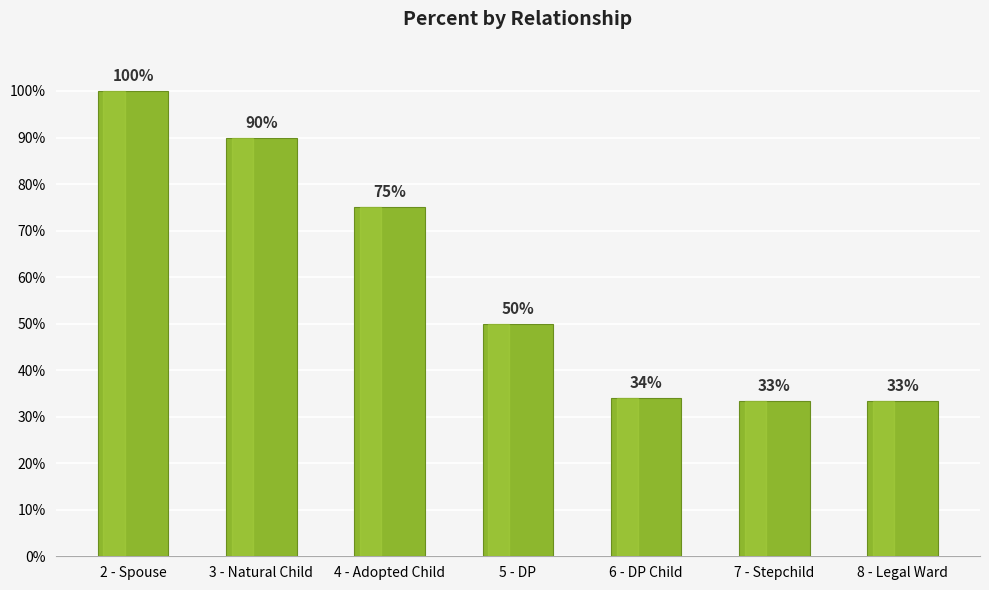

Are the bars horizontal?

No